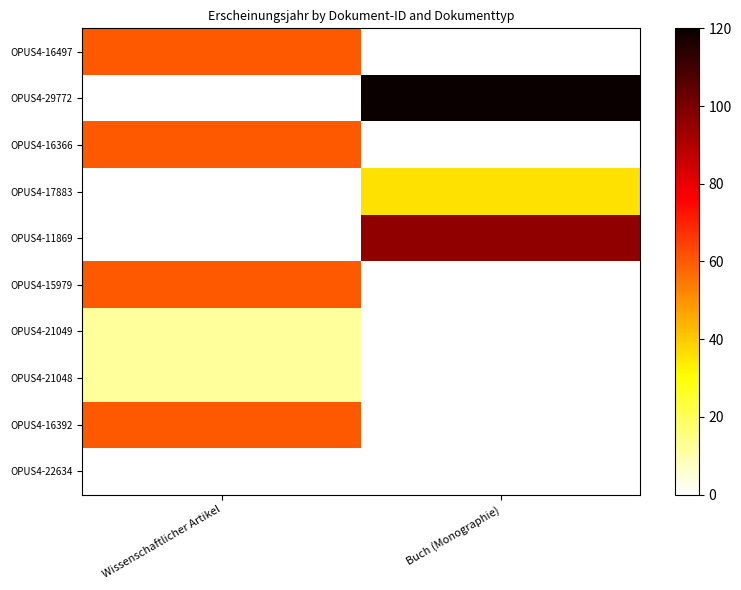

Is it true that OPUS4-21049 equals 12.0 at Wissenschaftlicher Artikel?

True